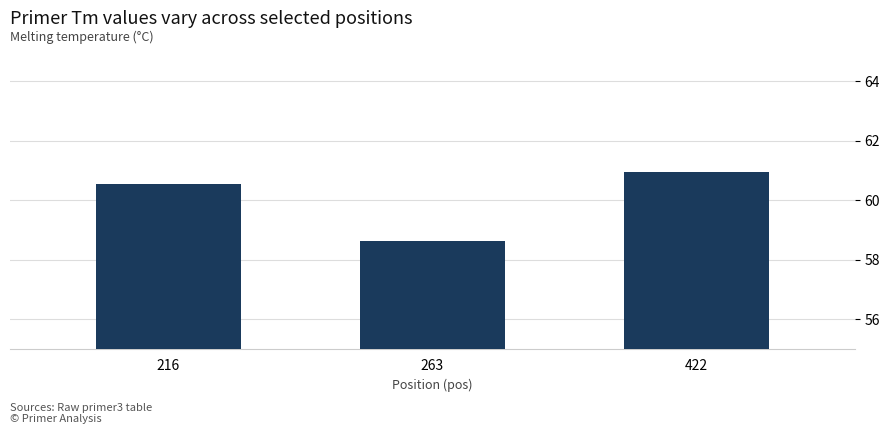

What is the change in value from 216 to 263?

-1.9